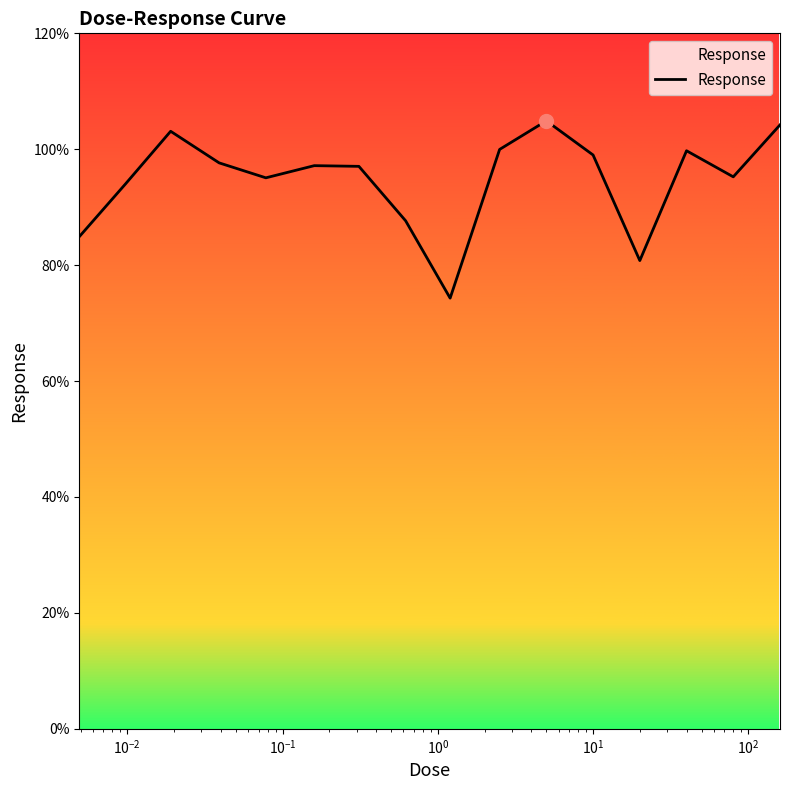

What is the maximum value shown in the chart?

104.9